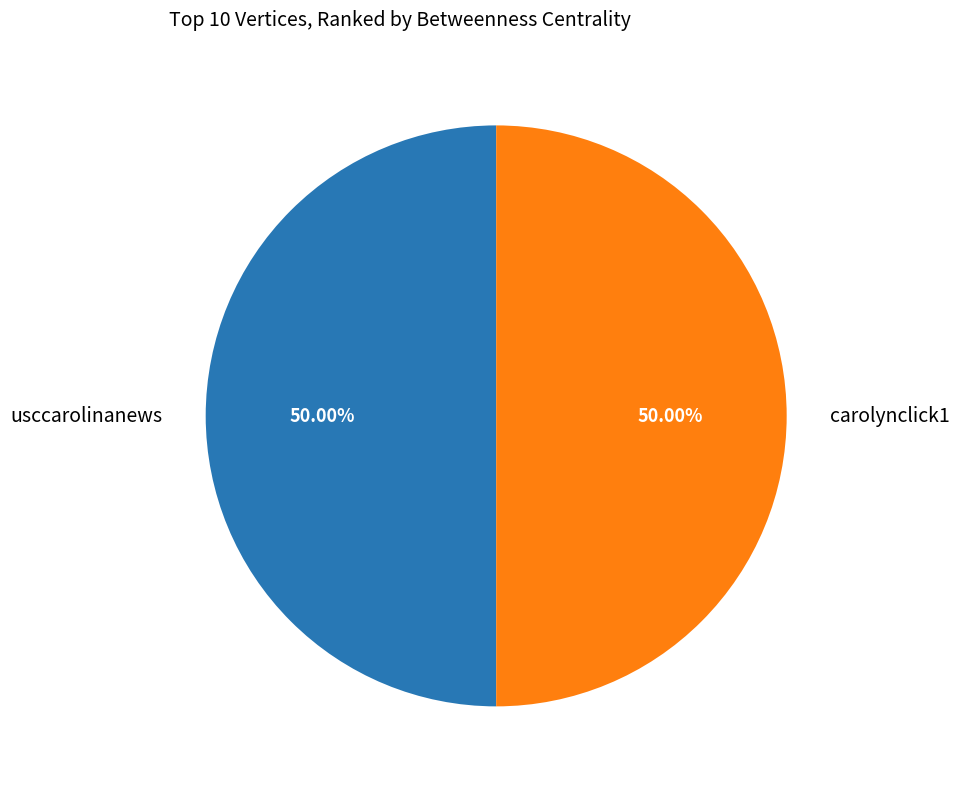

How many slices are in this pie chart?

2